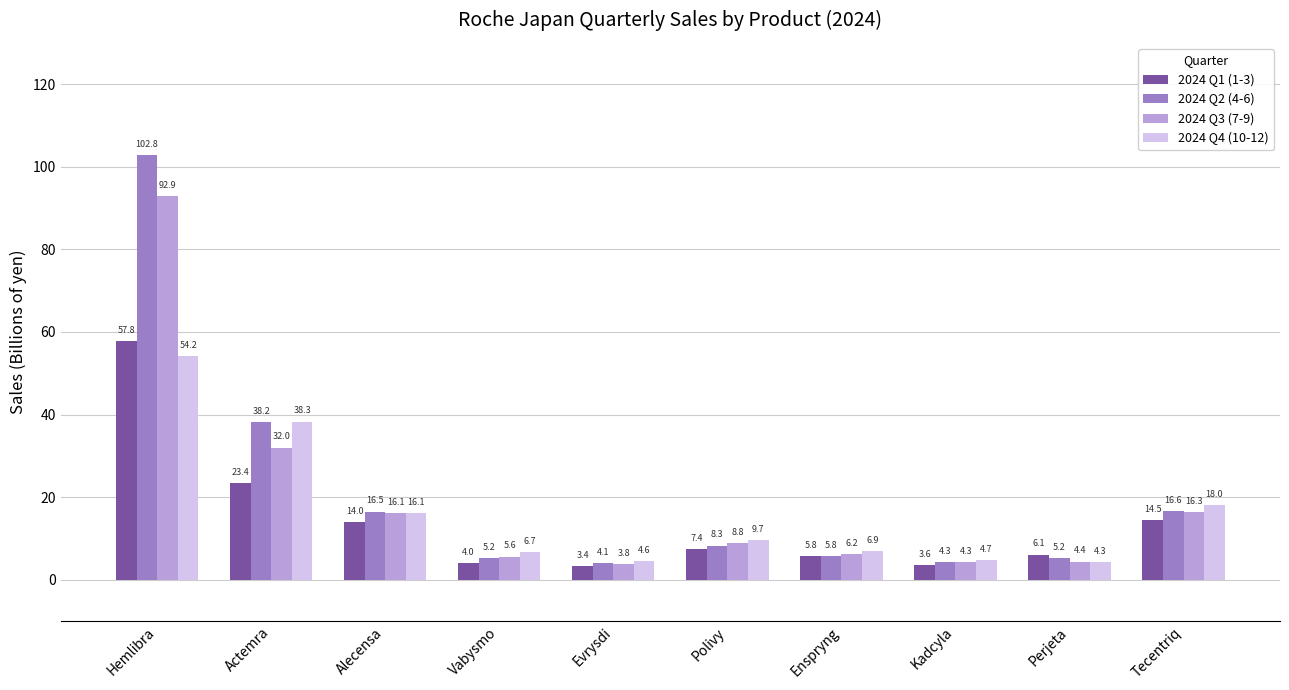

What is the value of the 2024 Q2 (4-6) bar at the 9th from the left?

5.2